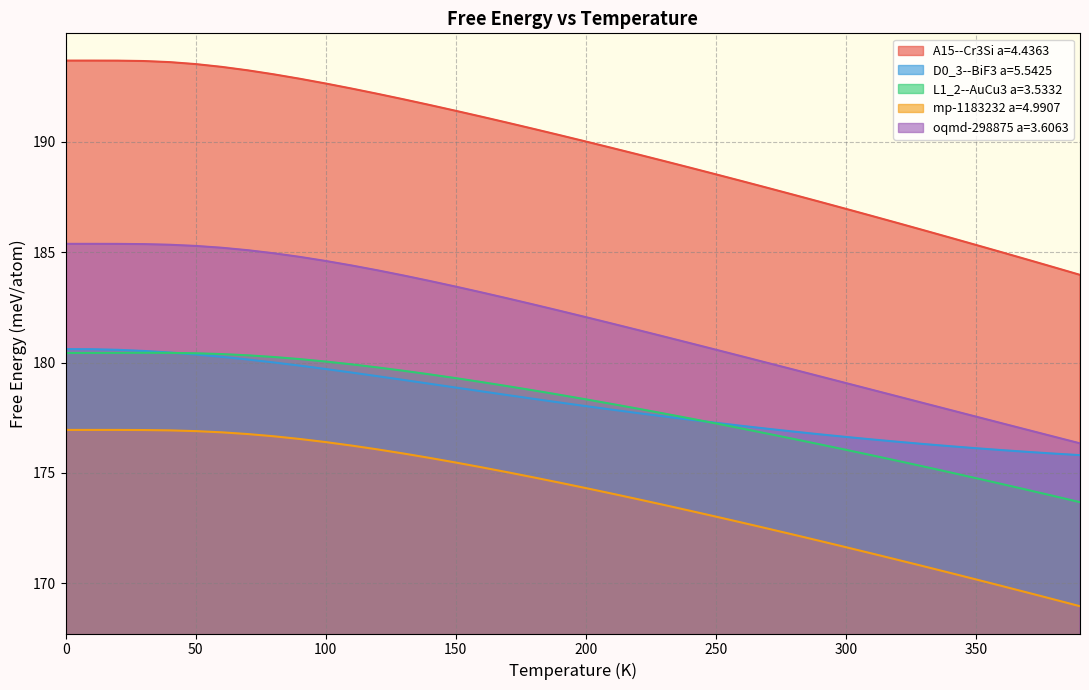

What is the lowest value of the D0_3--BiF3 a=5.5425 series?

175.8